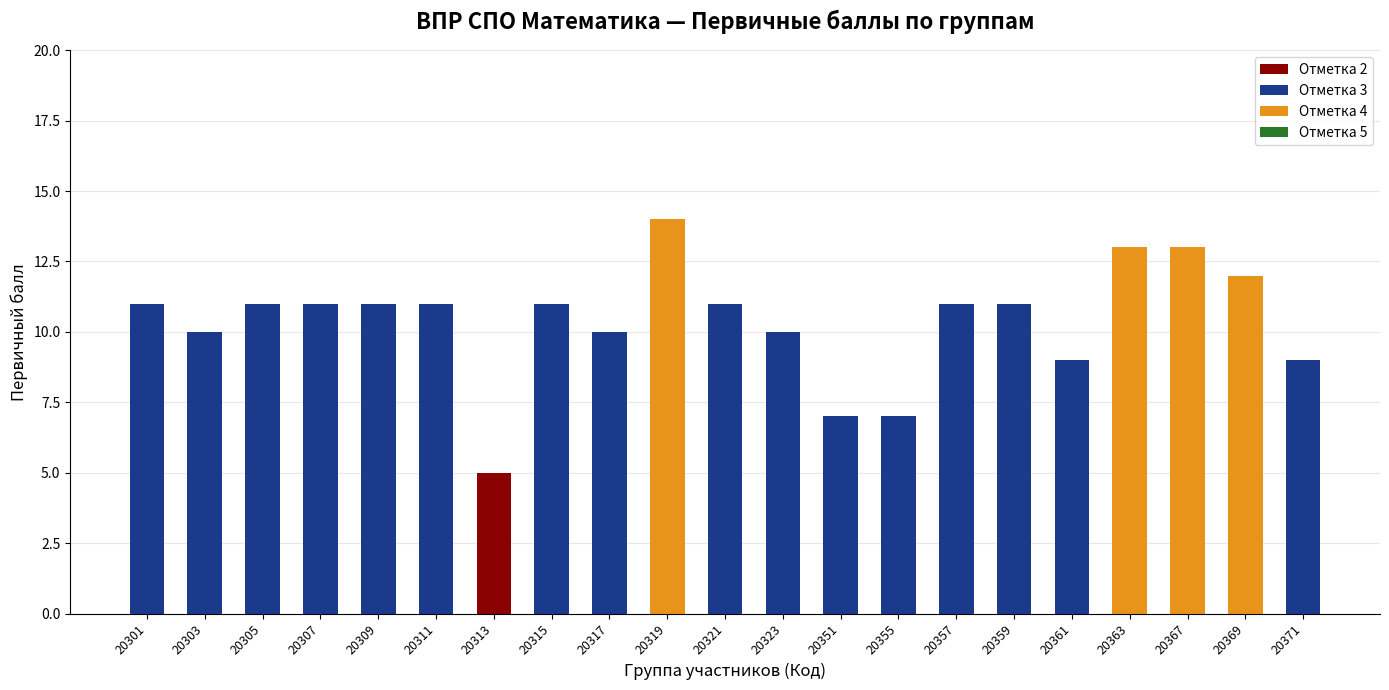

What is the total value across all series at 20317?

10